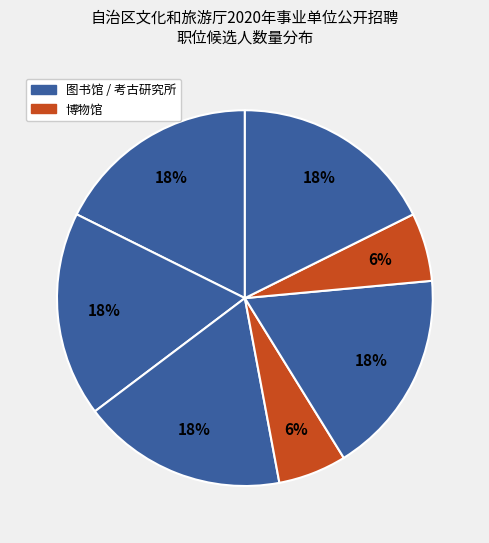

Count the number of slices in the pie.

7